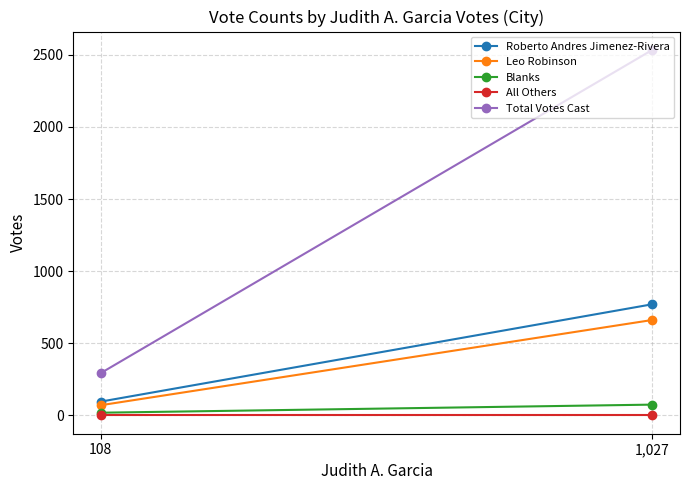

True or false: Leo Robinson has a value of 48 at 108.

False